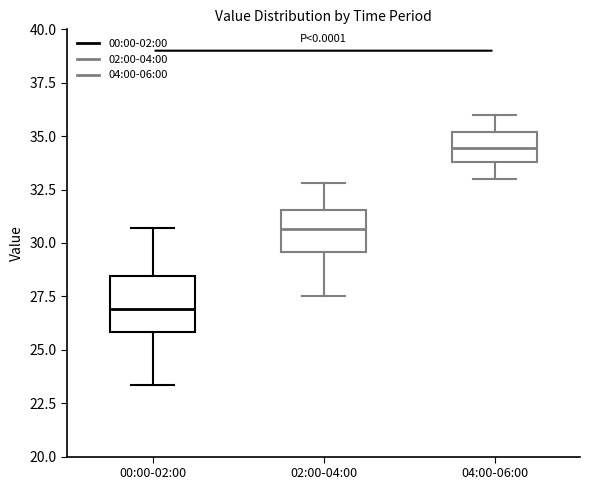

Where is the upper edge of the box for 02:00-04:00 on the y-axis? The values are not printed on the chart, so give them approximately, as read against the axis.

31.5